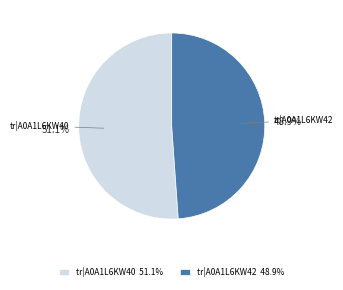

What is the largest slice in the pie chart?

tr|A0A1L6KW40